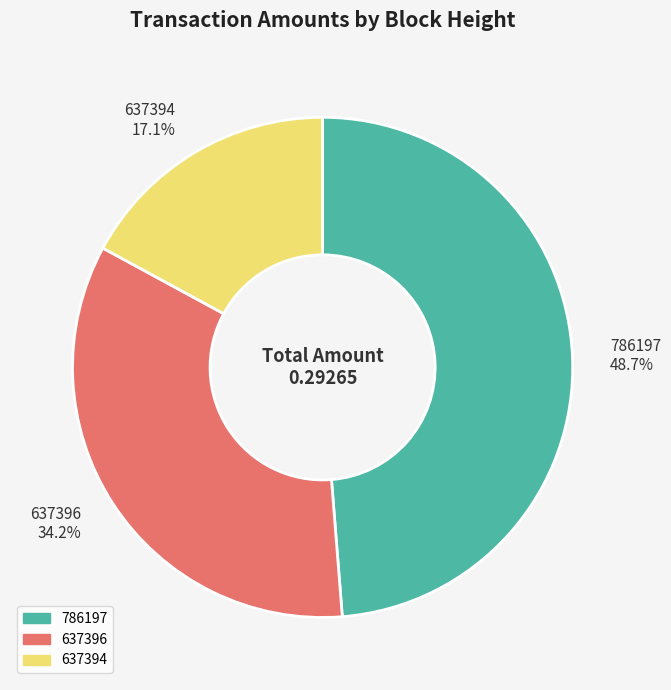

How many segments does this pie chart have?

3